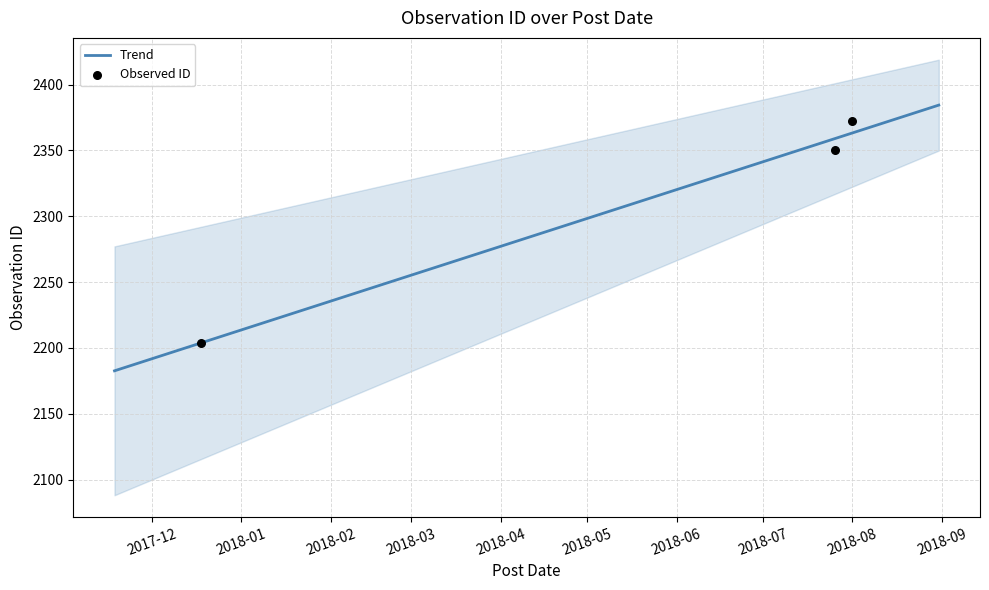

What is the change in value from 2017-12-18 to 2018-07-26?

+146